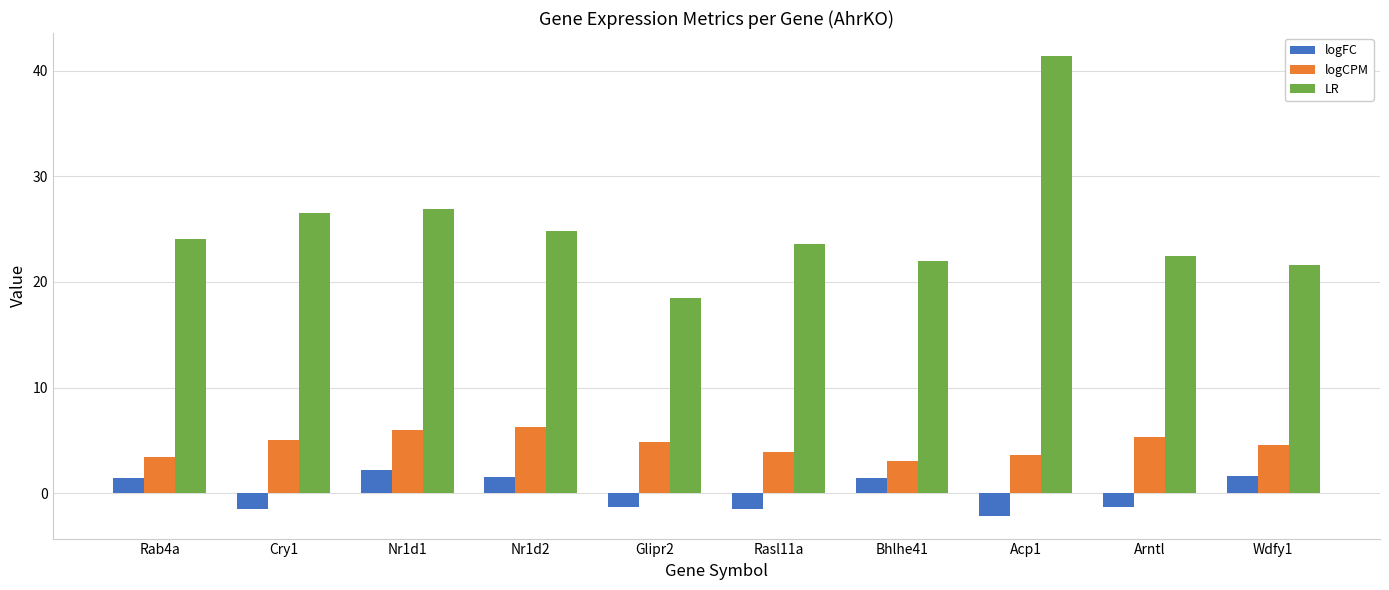

What is the value of the logCPM bar at the 9th from the left?

5.3